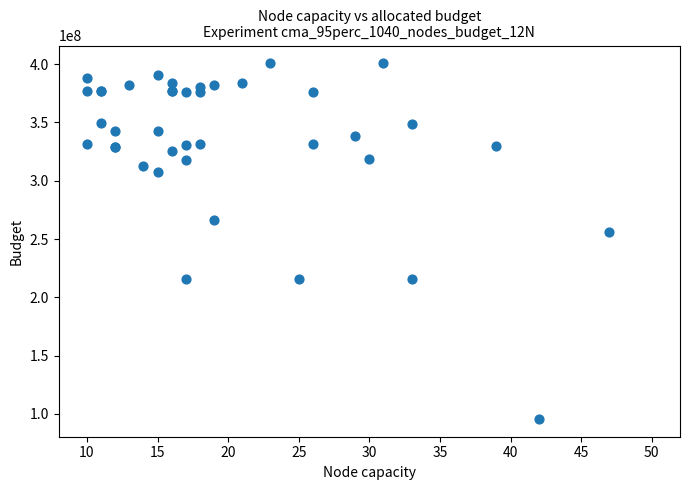

What Y value in the scatter plot is closest to 248181424?

256101270